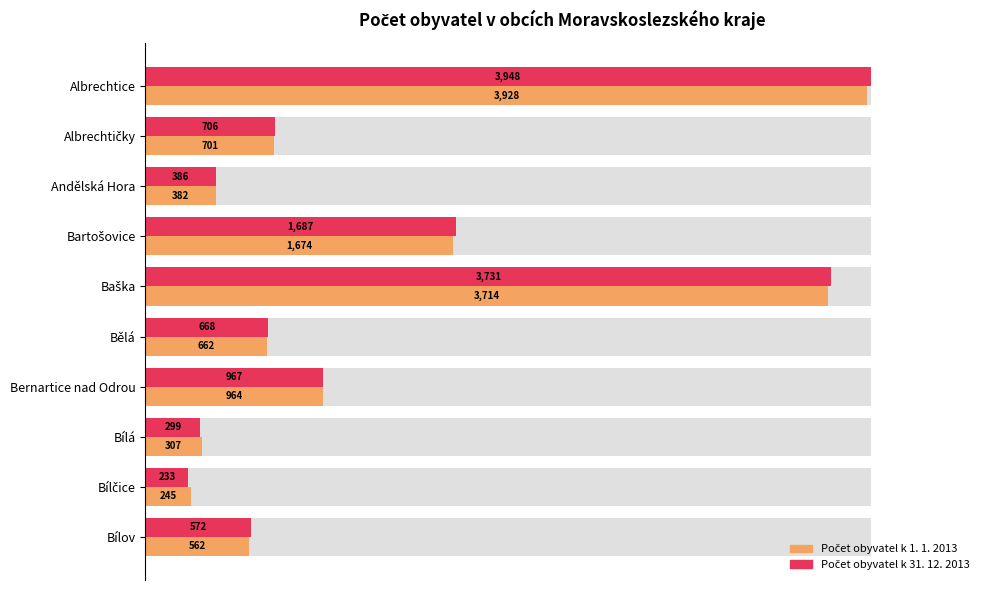

Does the chart contain stacked bars?

No